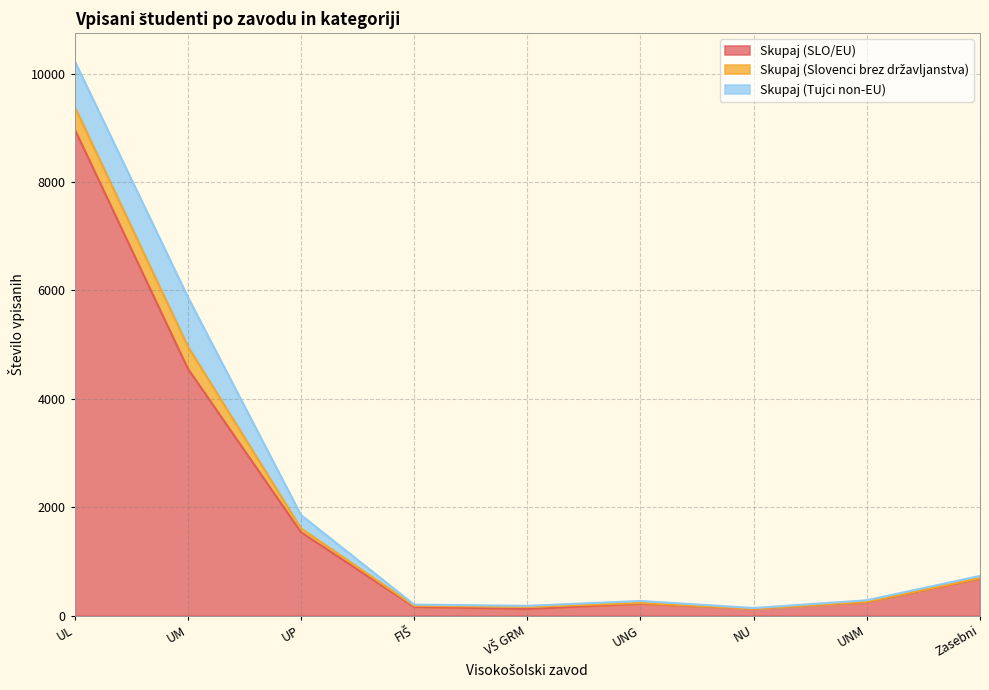

Which series has the largest total across all categories?

Skupaj (SLO/EU)